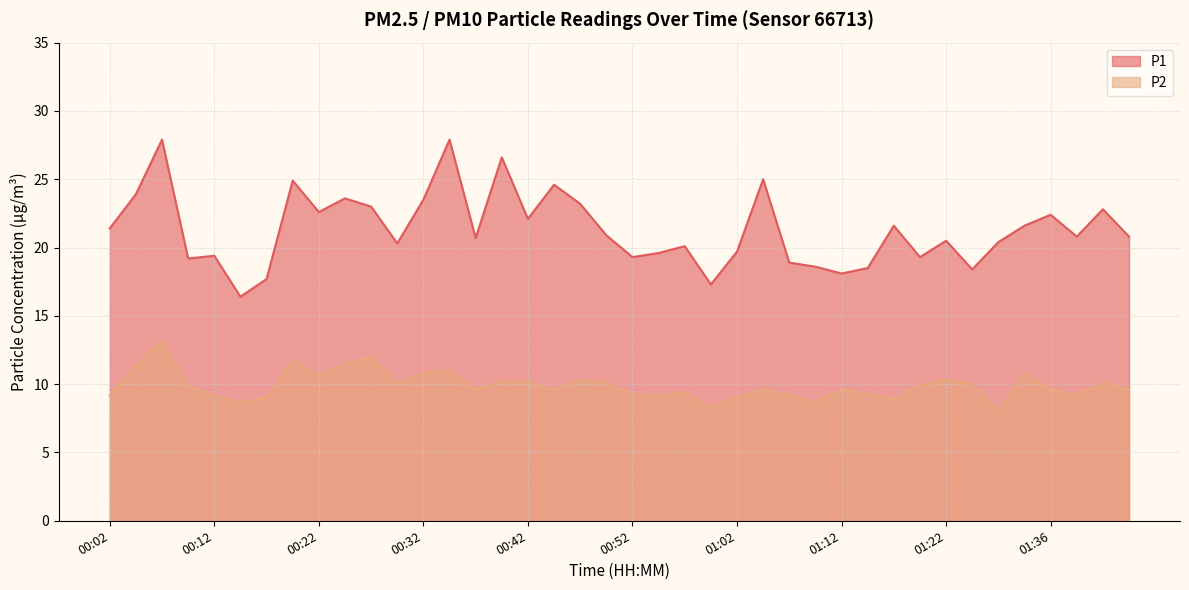

True or false: P1 and P2 cross at least once.

False